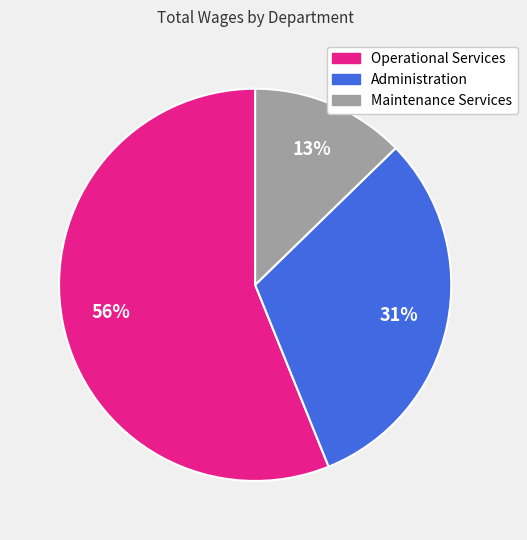

To the nearest percent, what is the difference between the Administration and Maintenance Services slice percentages?

18%